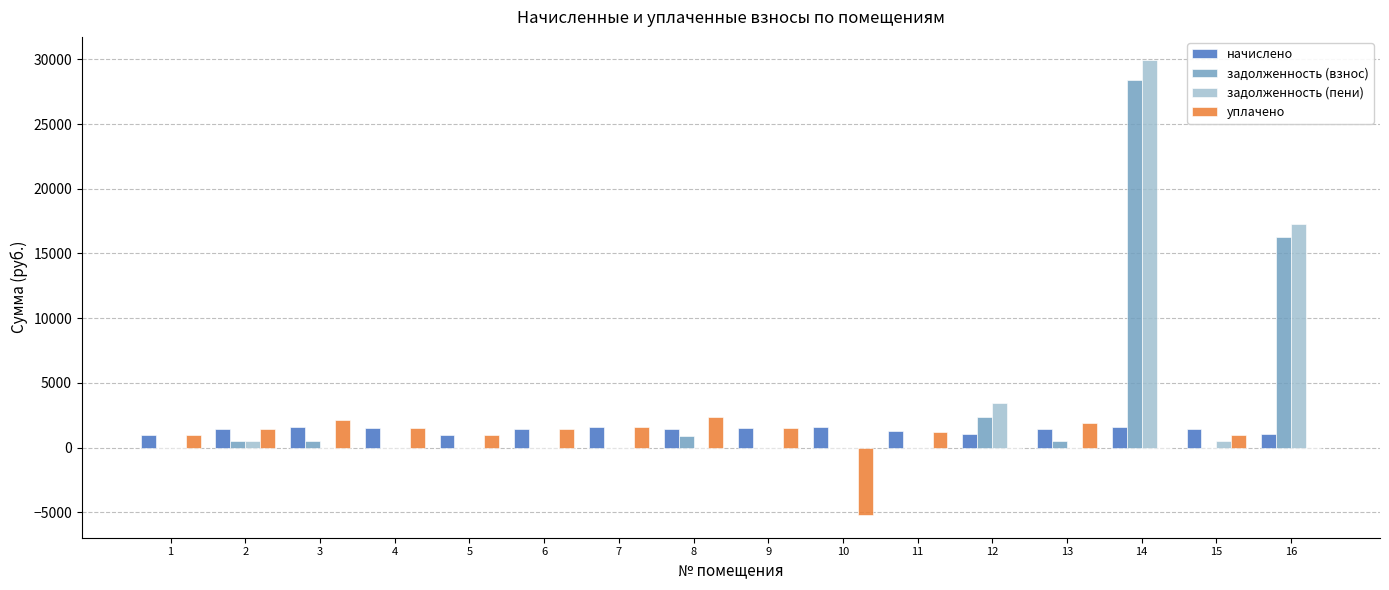

What is the average value of the уплачено series?

793.2